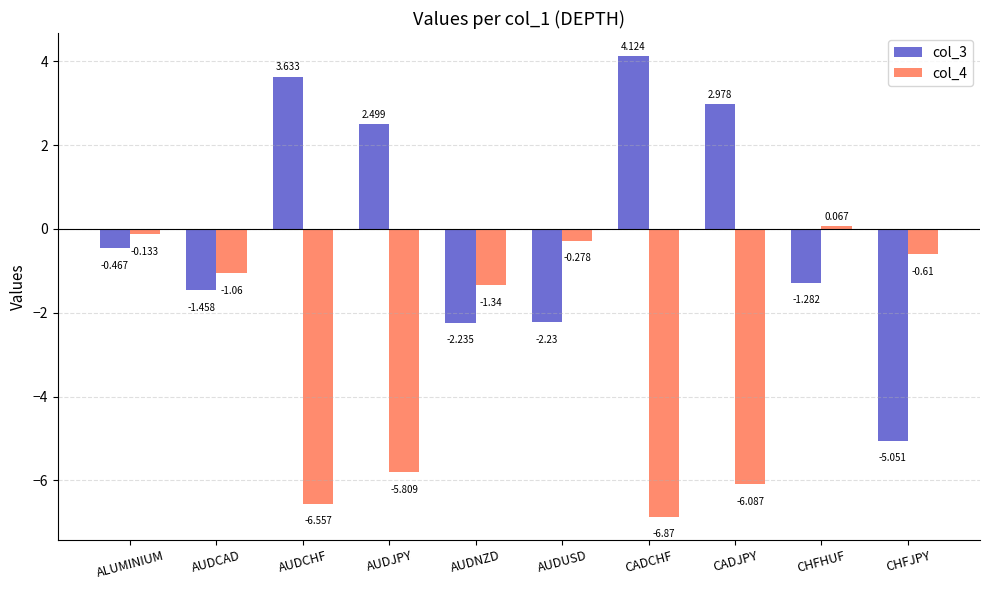

Where does the col_3 series first go above 0?

AUDCHF